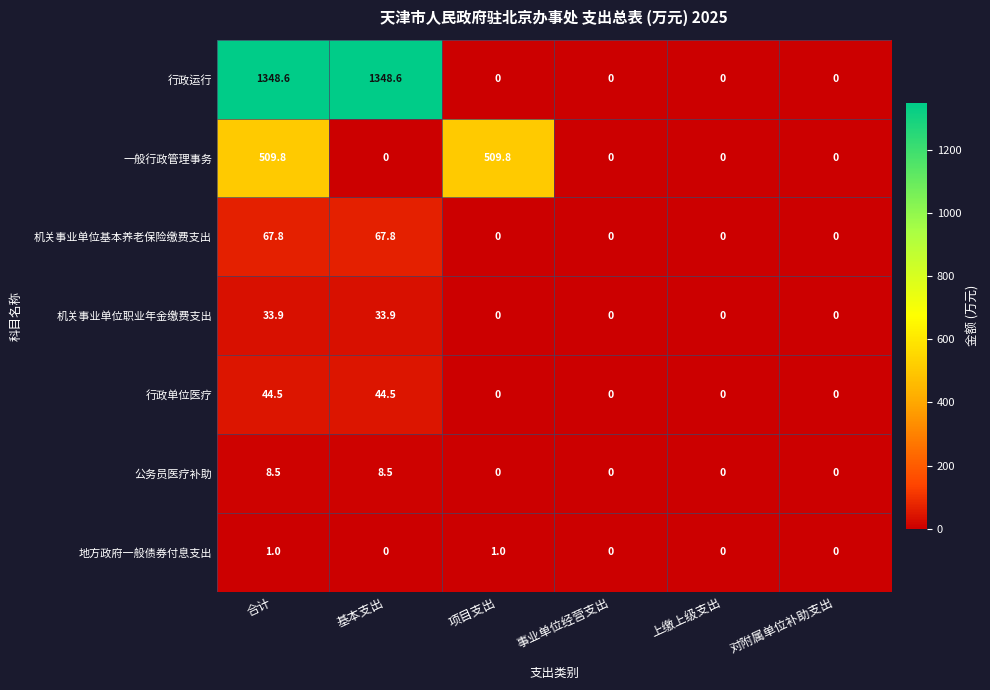

What is the spread (max minus min) of values at 基本支出?

1348.6